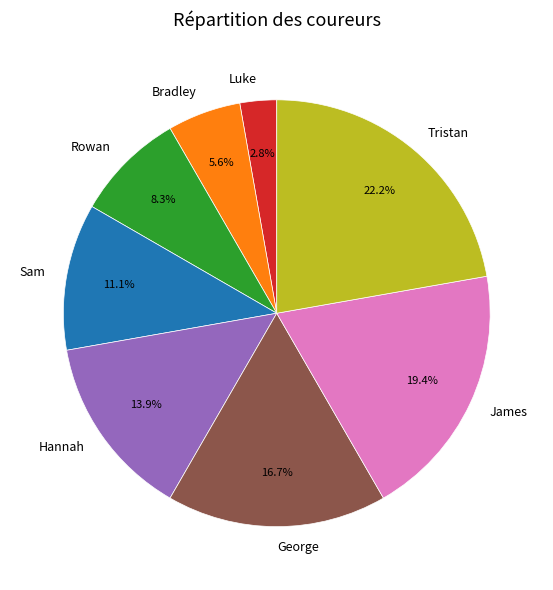

To the nearest percent, what percentage of the pie is Sam?

11%